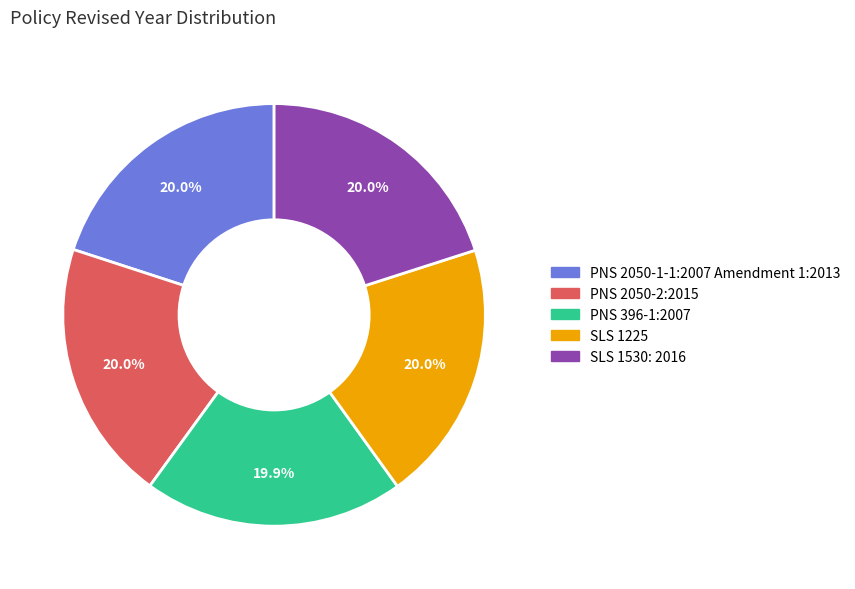

Is it true that SLS 1530: 2016 is 34% of the pie?

False